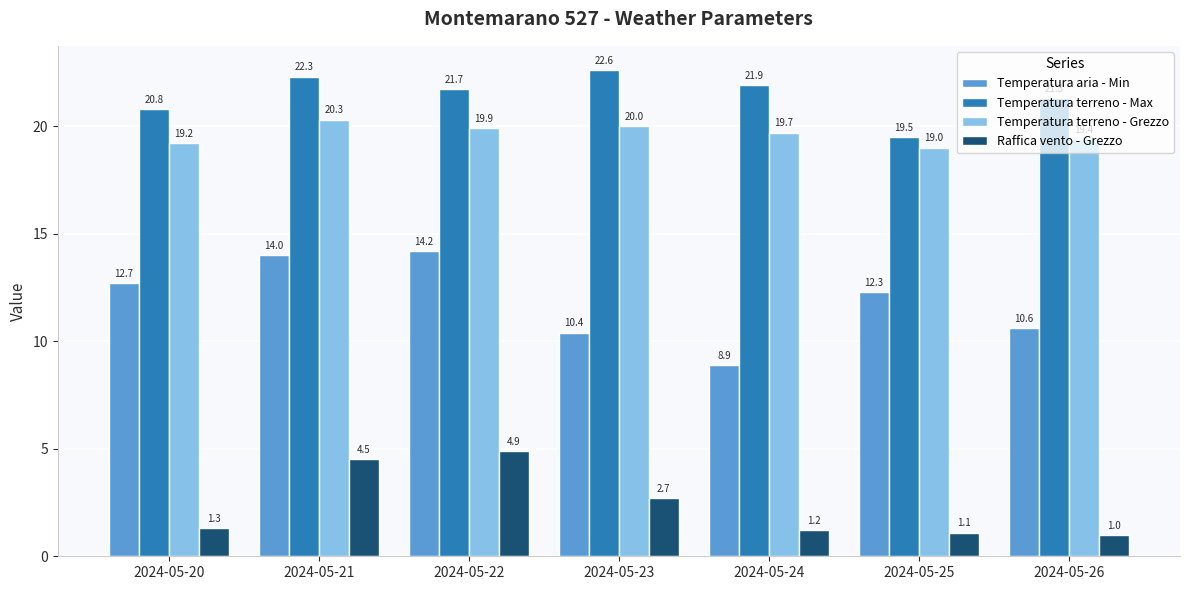

What is the average value of the Temperatura terreno - Max series?

21.4